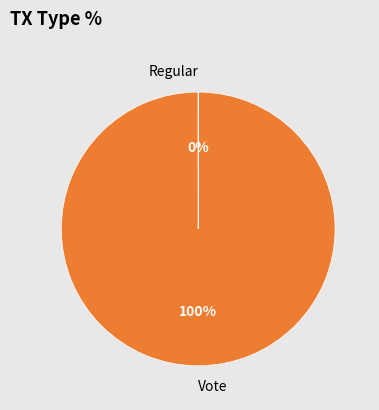

Which slice represents more than half of the pie?

Vote